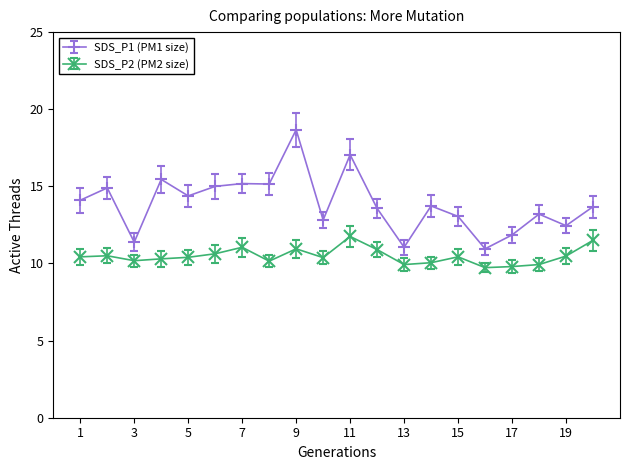

At how many categories does at least one series exceed 10?

20